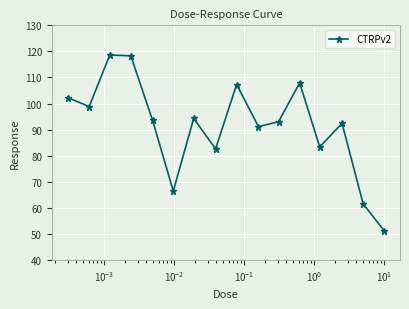

What is the difference between the second highest and second lowest values?

56.7